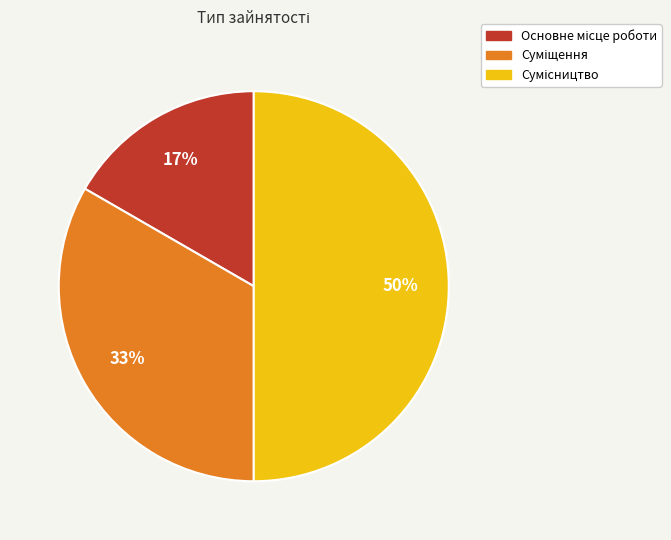

How many slices are in this pie chart?

3